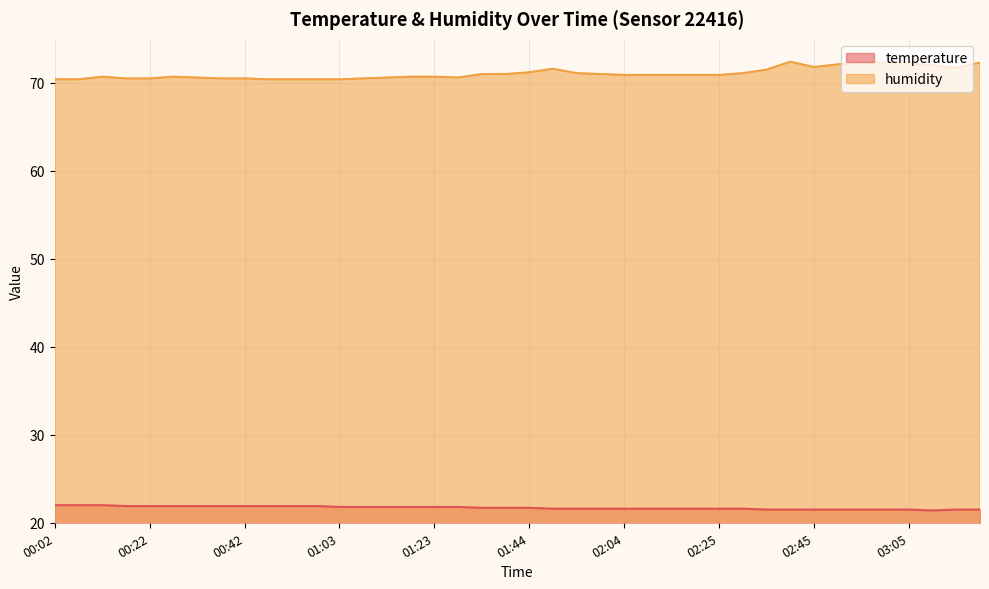

How many data points does each series have?

40